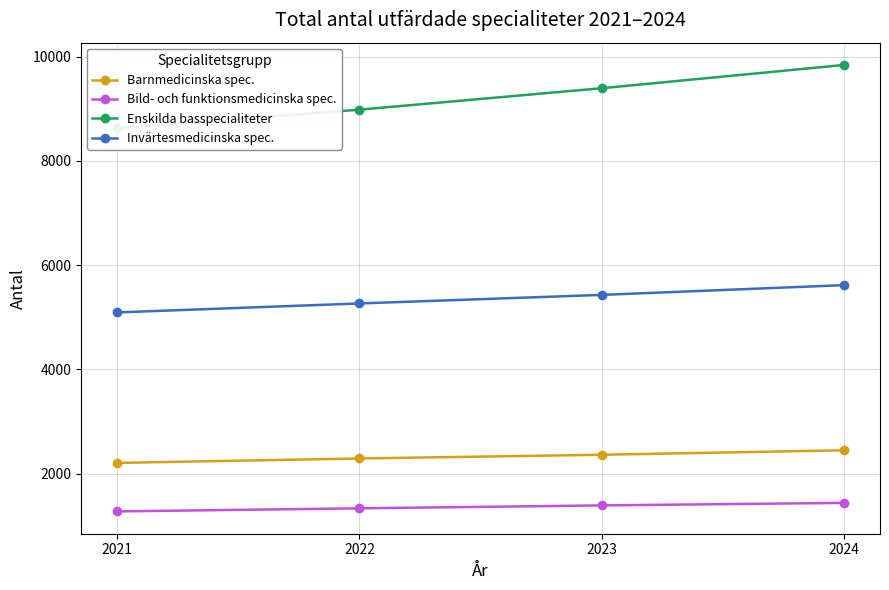

True or false: Barnmedicinska spec. has more than 2 points higher than both neighbors.

False